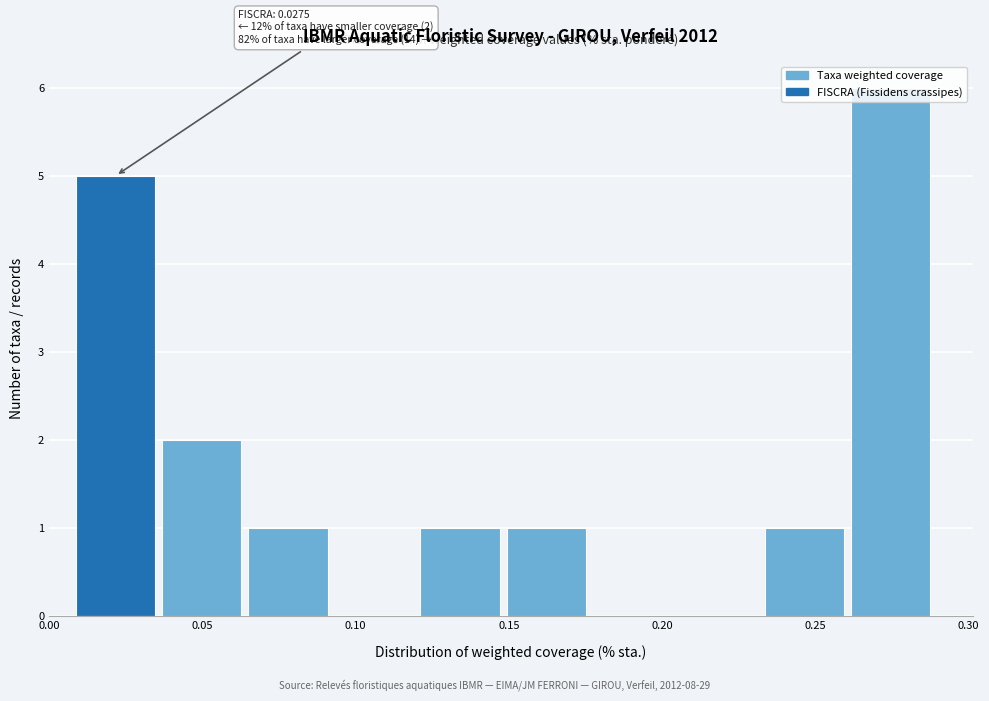

Which range on the x-axis has the tallest bar?

0.260 to 0.290